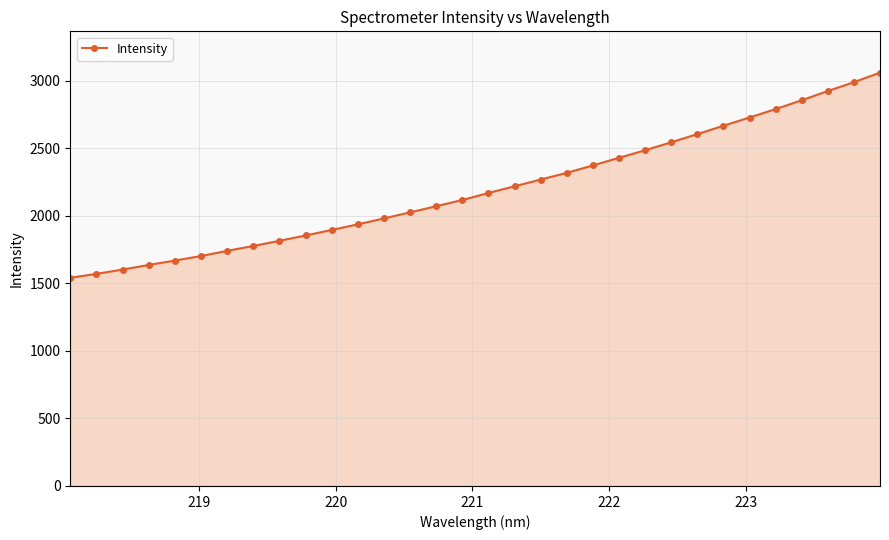

What is the value of the 4th point from the left?

1636.8